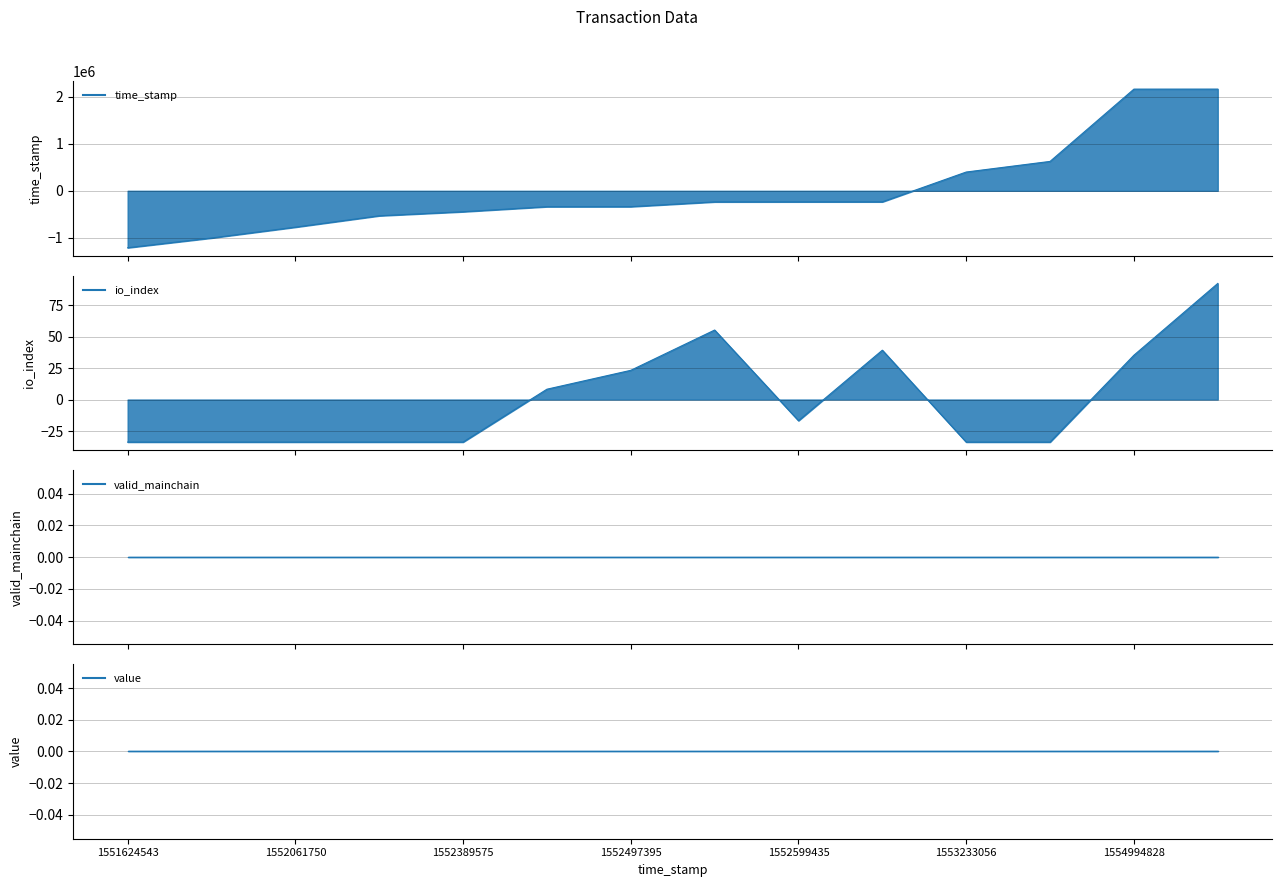

Which series changed the most between 1552496362 and 1553458752?

time_stamp